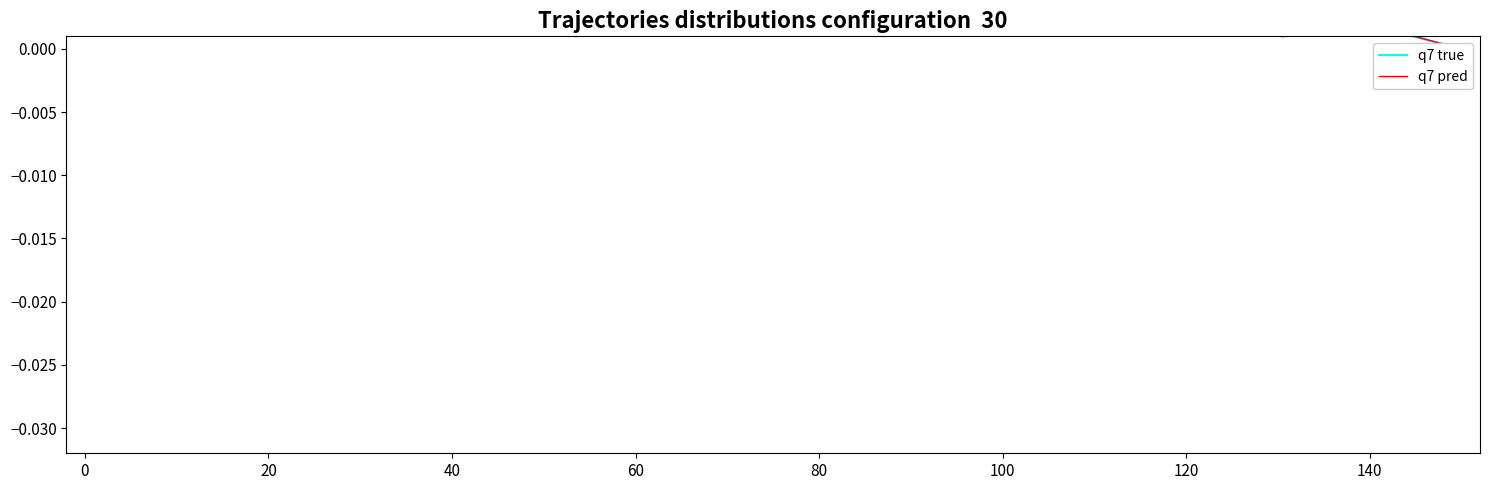

What are all the series names shown in the legend?

q7 true, q7 pred